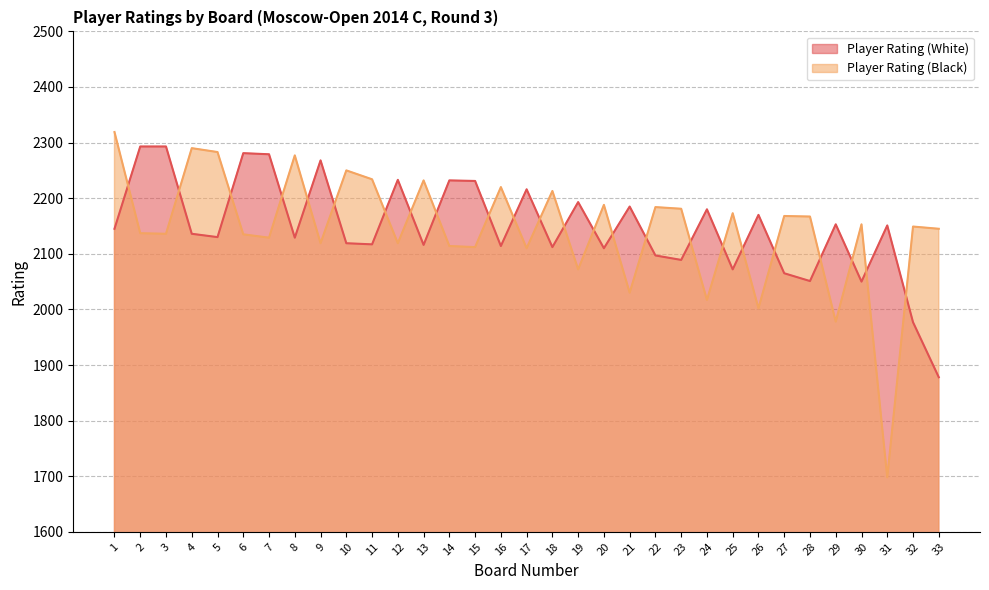

How many data points in Player Rating (Black) are above 2149?

16